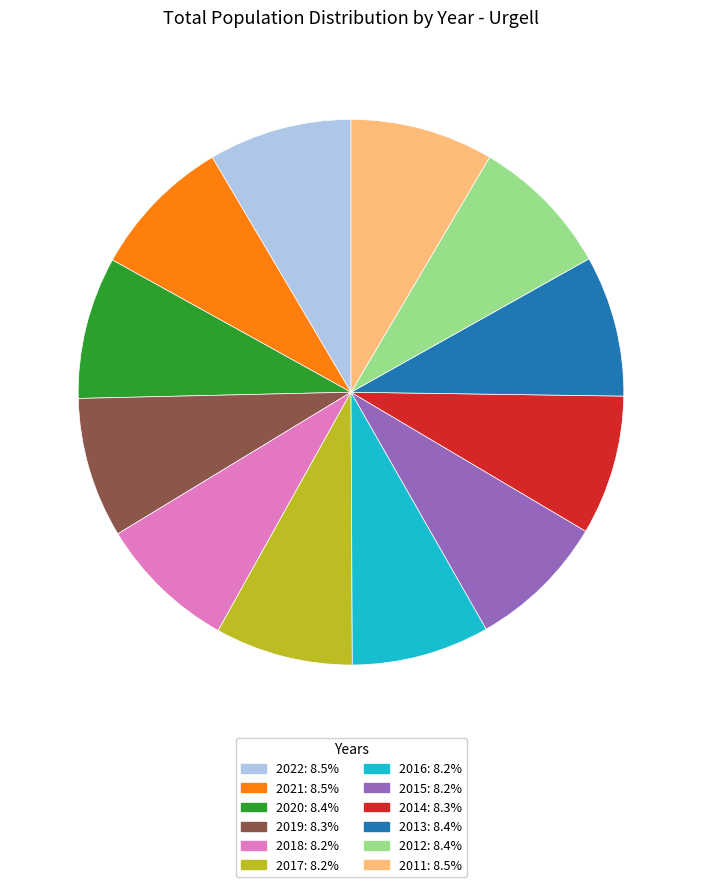

Is the sum of 2016 and 2015 greater than half?

No